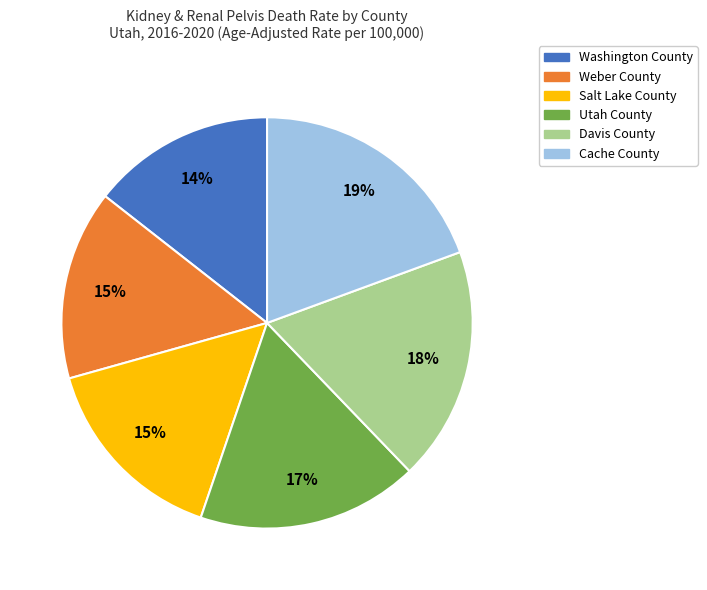

Does any single category account for the majority?

No